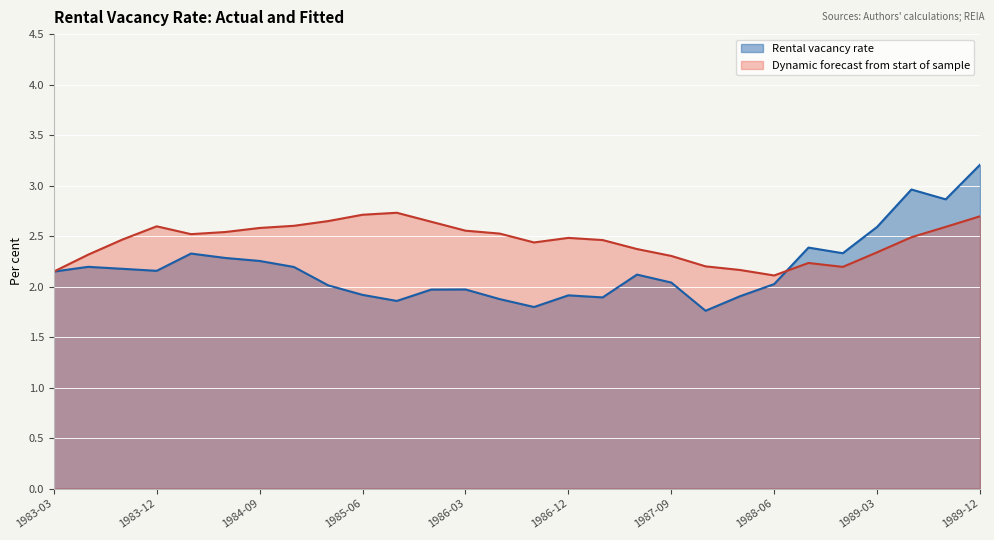

Is it true that Dynamic forecast from start of sample equals 2.3 at 1987-09?

True